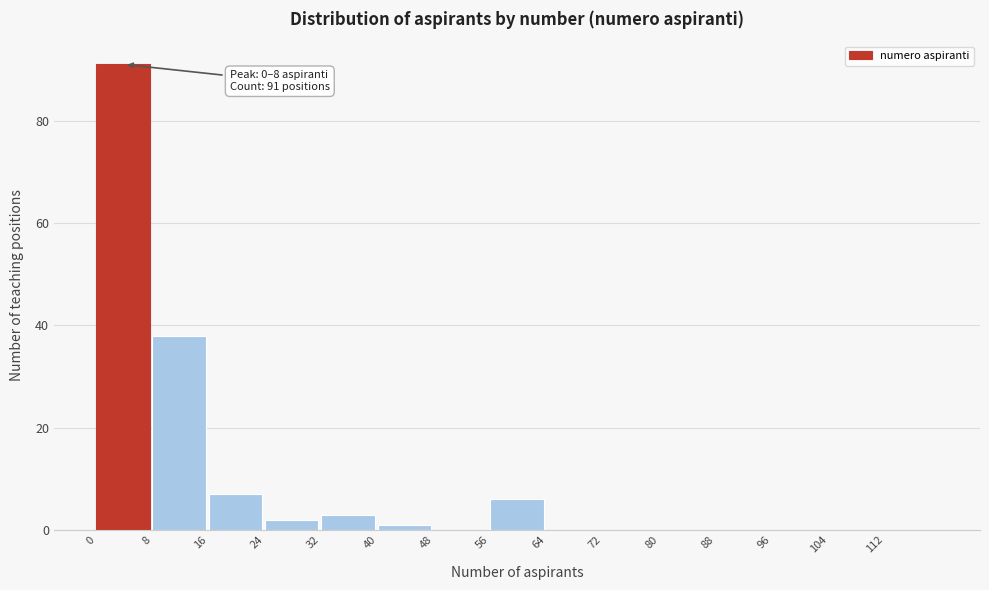

Over which range of the x-axis is the bar tallest?

0 to 8